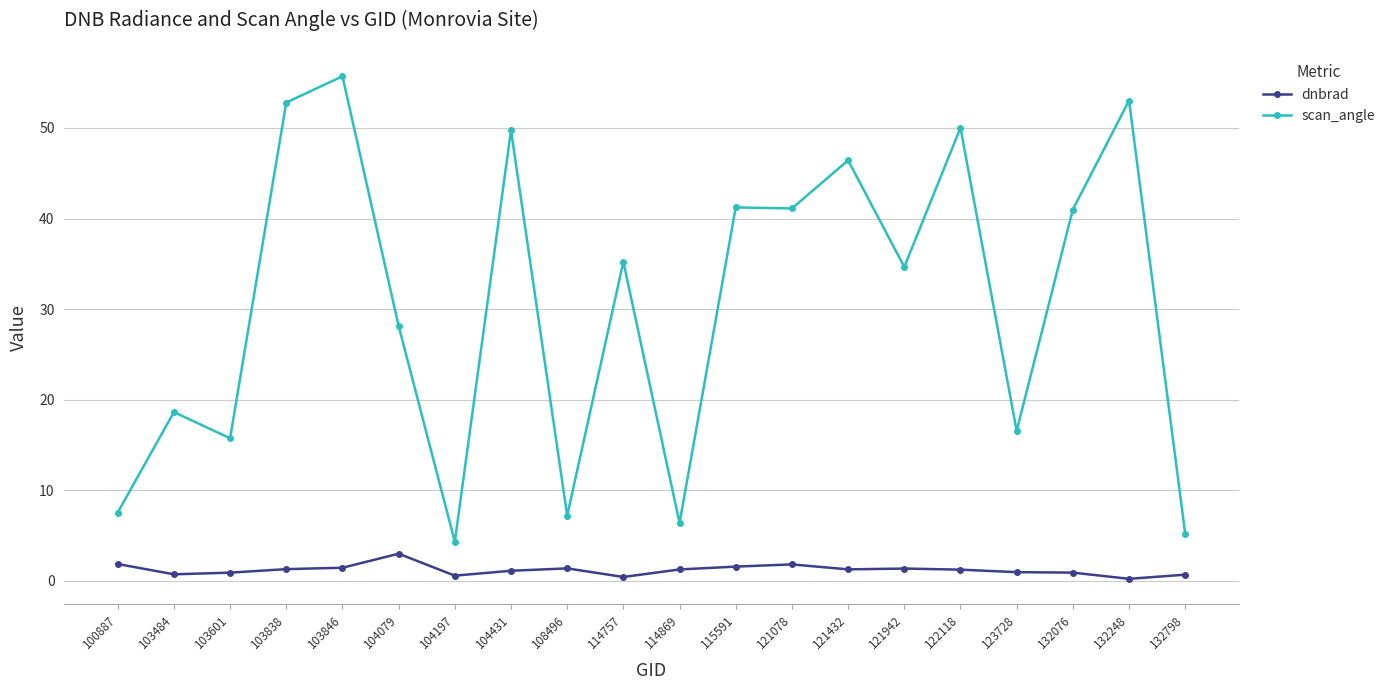

Rank the series at 103601 from highest to lowest value.

scan_angle, dnbrad